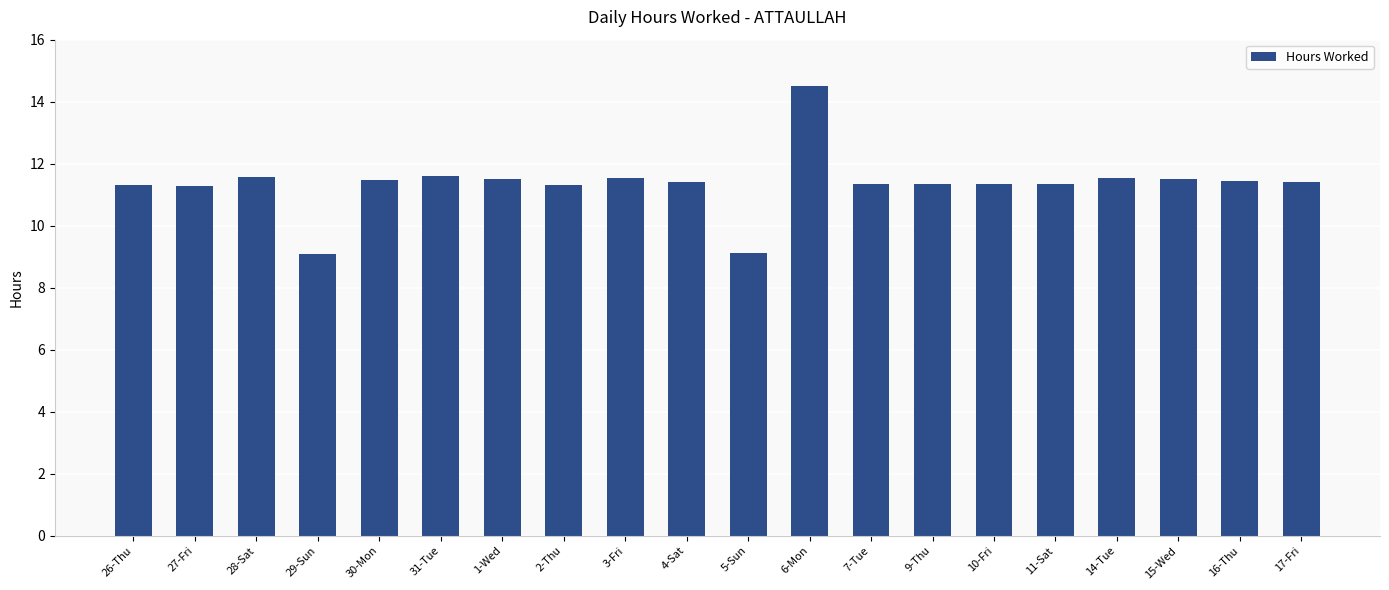

What is the smallest value displayed?

9.1